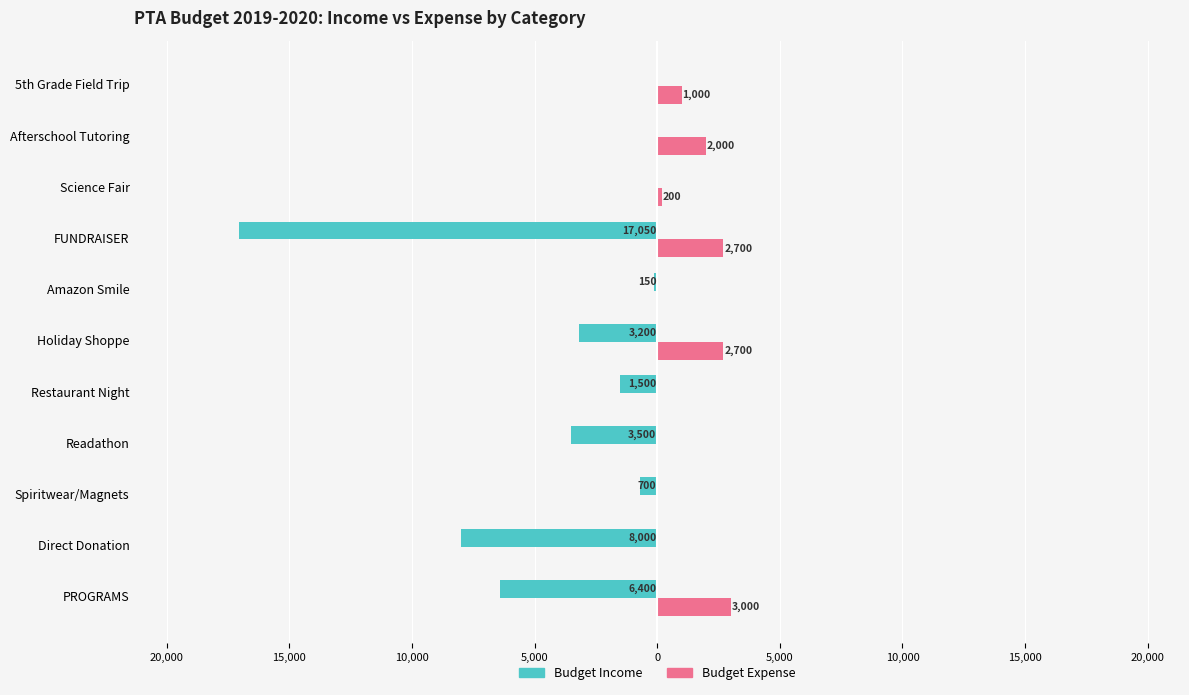

What are all the series names shown in the legend?

Budget Income, Budget Expense